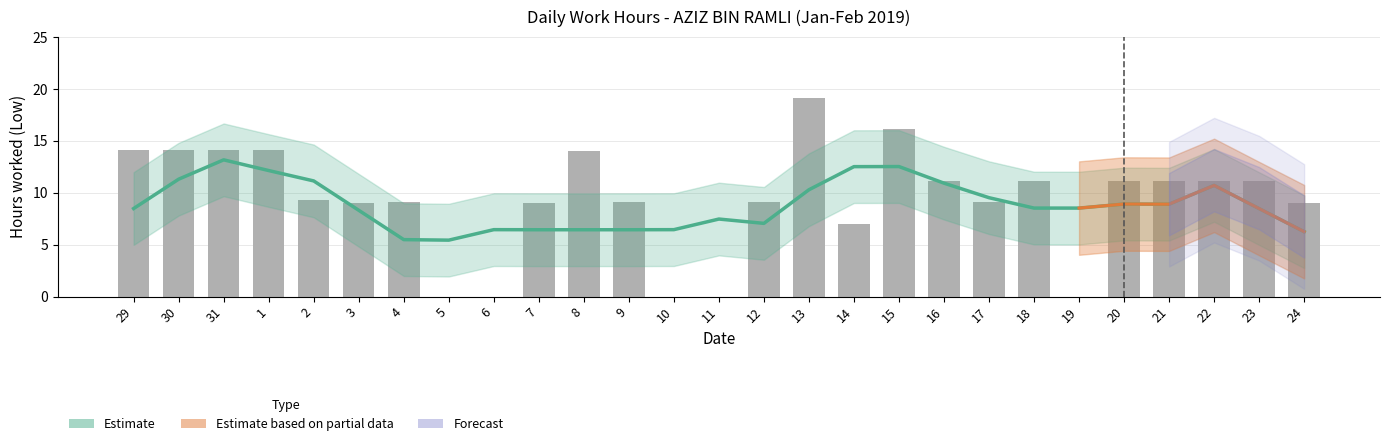

Reading left to right, what are all the values shown in this chart?

14.2	14.1	14.1	14.1	9.3	9.0	9.1	0.0	0.0	9.1	14.1	9.1	0.0	0.0	9.1	19.2	7.0	16.2	11.1	9.1	11.2	0.0	11.2	11.1	11.1	11.1	9.1